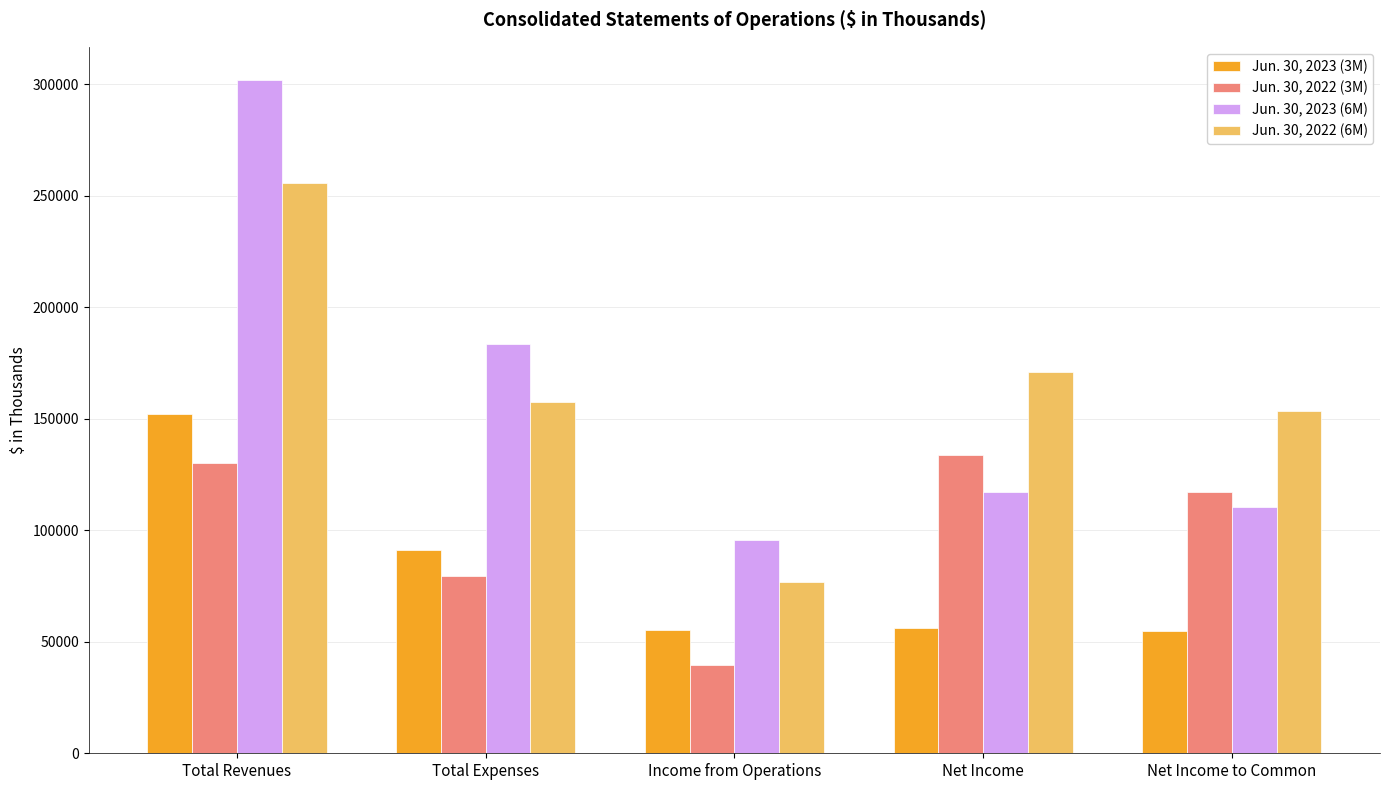

What is the average value of the Jun. 30, 2022 (3M) series?

99992